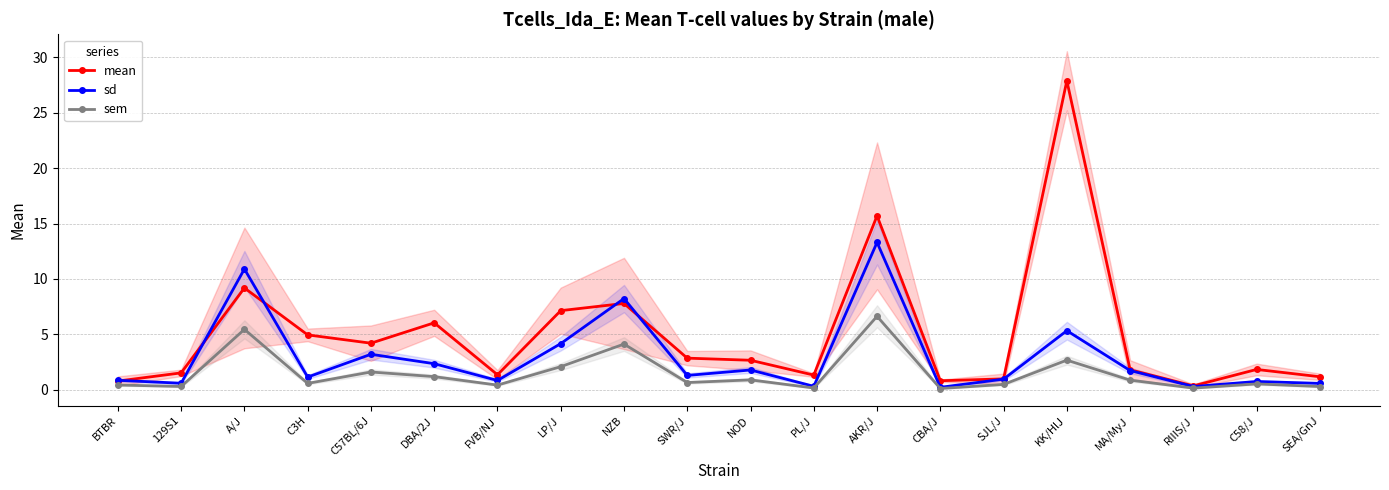

Which series has the largest total across all categories?

mean